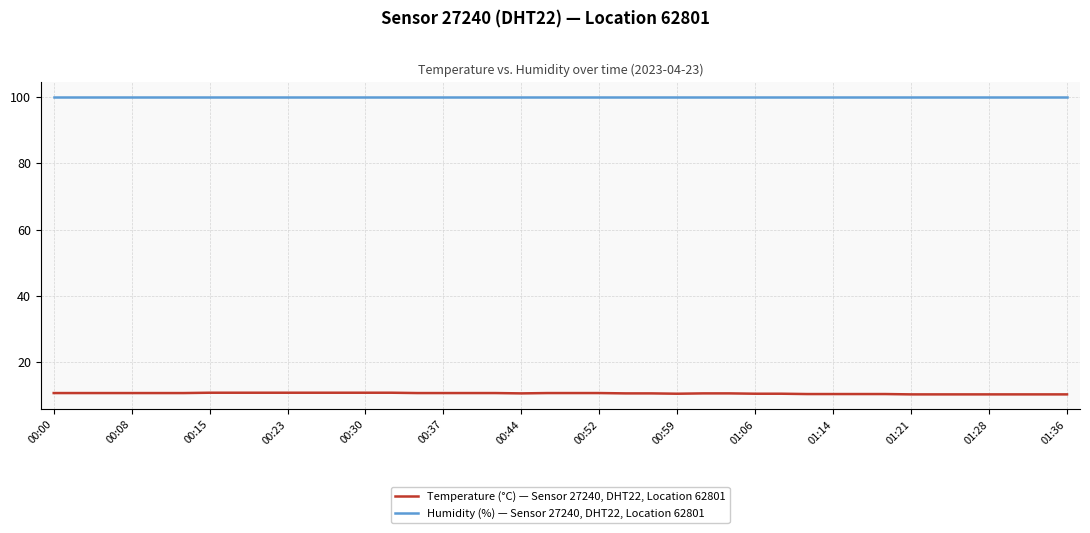

Does the chart display data point markers on the line(s)?

No